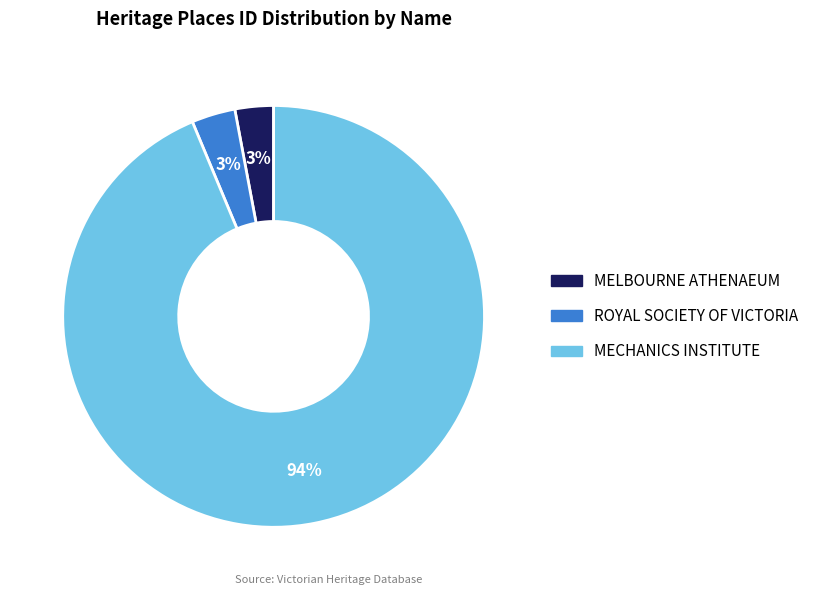

Combined, do ROYAL SOCIETY OF VICTORIA and MECHANICS INSTITUTE account for over 50%?

Yes